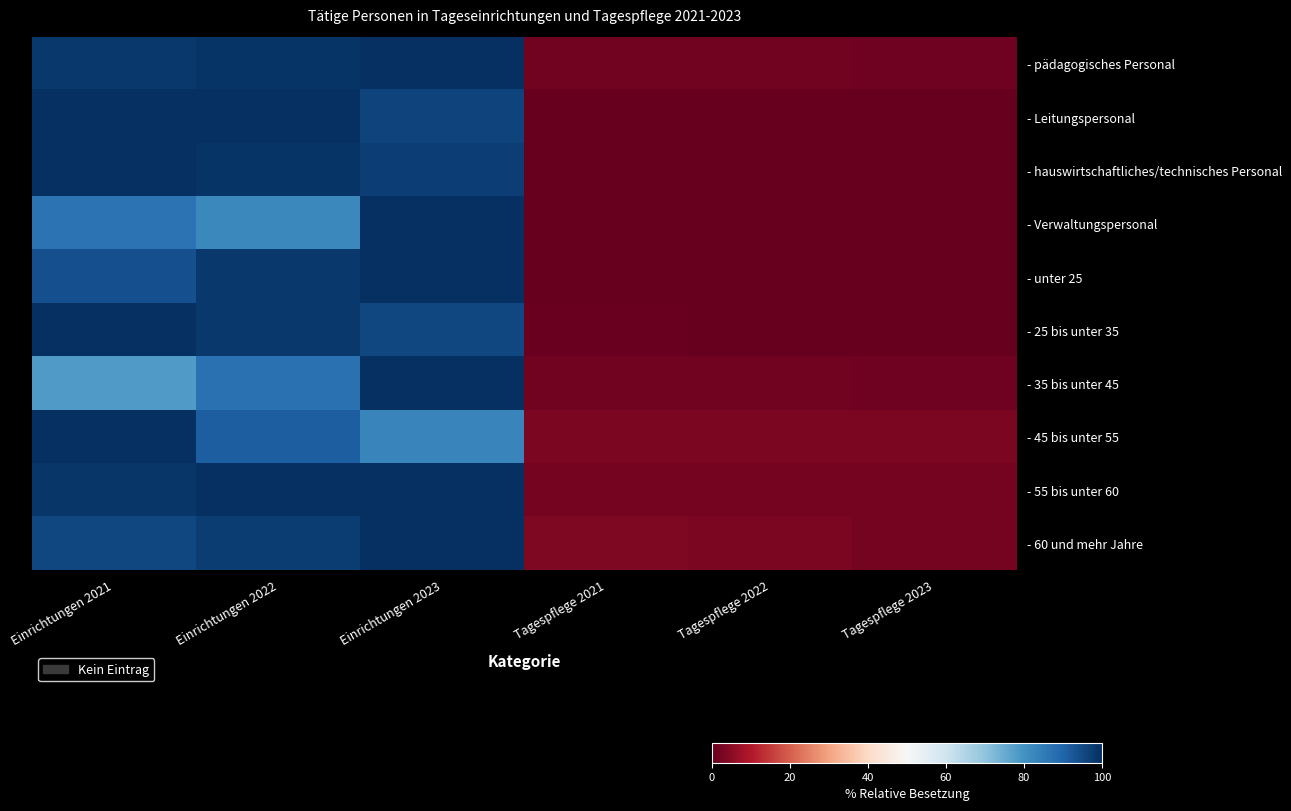

Rank the series by their maximum value, from highest to lowest.

- pädagogisches Personal, - Leitungspersonal, - hauswirtschaftliches/technisches Personal, - Verwaltungspersonal, - unter 25, - 25 bis unter 35, - 35 bis unter 45, - 45 bis unter 55, - 55 bis unter 60, - 60 und mehr Jahre